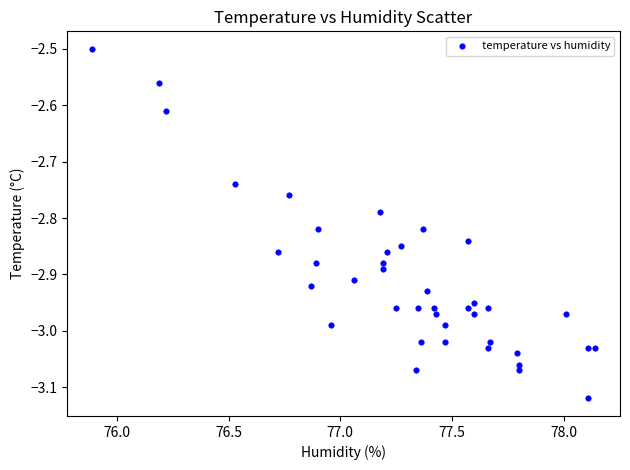

What is the range of Y values (max minus min)?

0.6